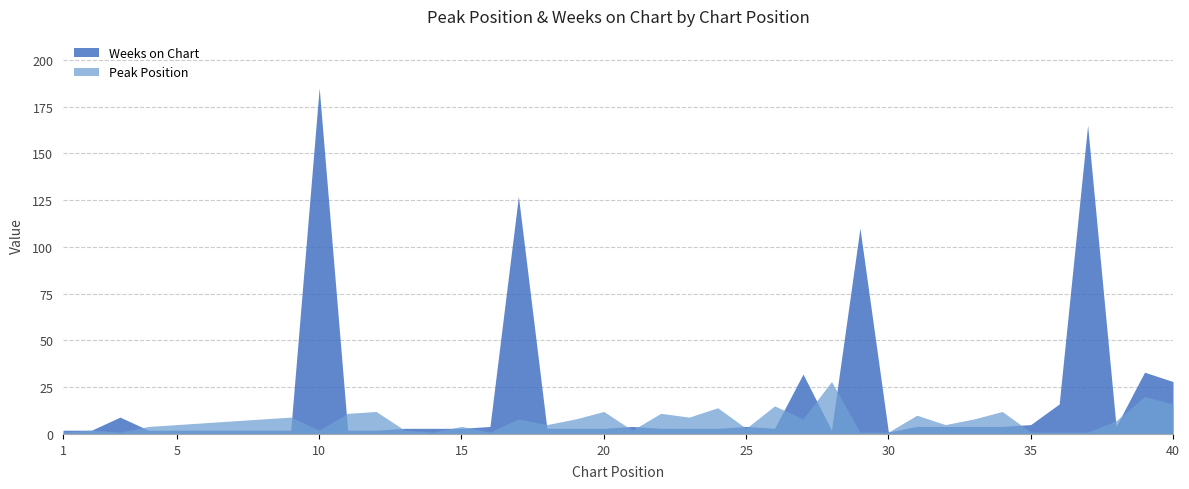

What is the difference between the second highest and second lowest values in the Weeks on Chart series?

163